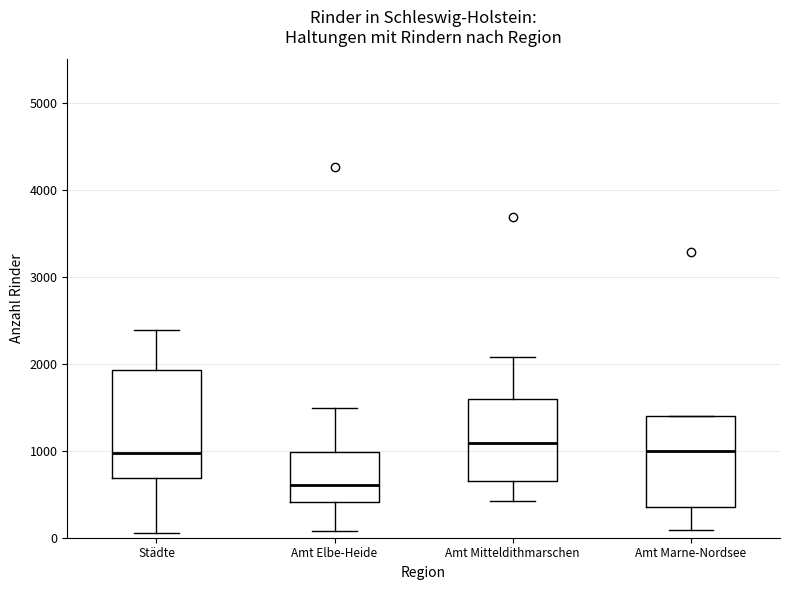

Reading left to right, transcribe this box plot: for each box, give where its median line is, the range the box spans, and where its two whiskers end, as read against the y-axis. The values are not printed on the chart, so give them approximately, as read against the axis.

Städte: median 1000, box 700 to 1900, whiskers 100 to 2400
Amt Elbe-Heide: median 600, box 400 to 1000, whiskers 100 to 1500
Amt Mitteldithmarschen: median 1100, box 600 to 1600, whiskers 400 to 2100
Amt Marne-Nordsee: median 1000, box 400 to 1400, whiskers 100 to 1400